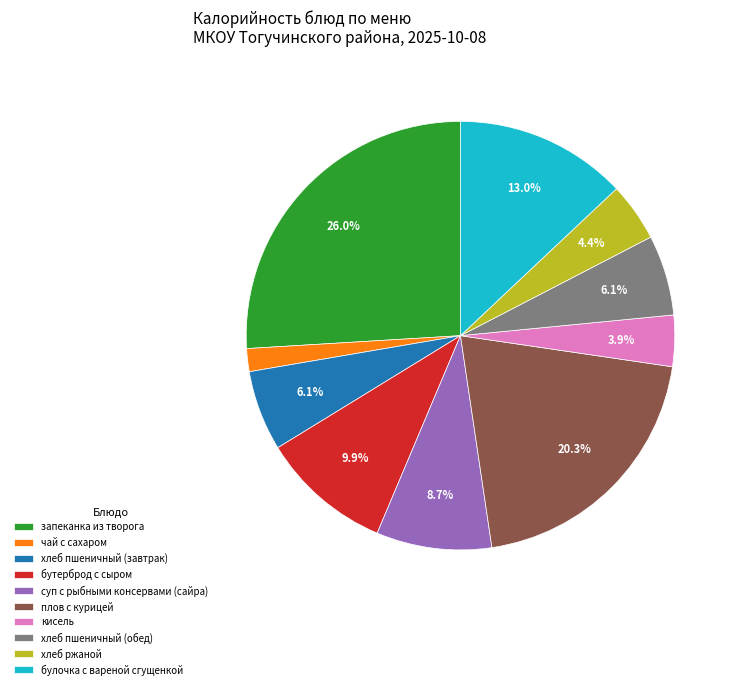

To the nearest percent, what portion does хлеб пшеничный (завтрак) represent?

6%